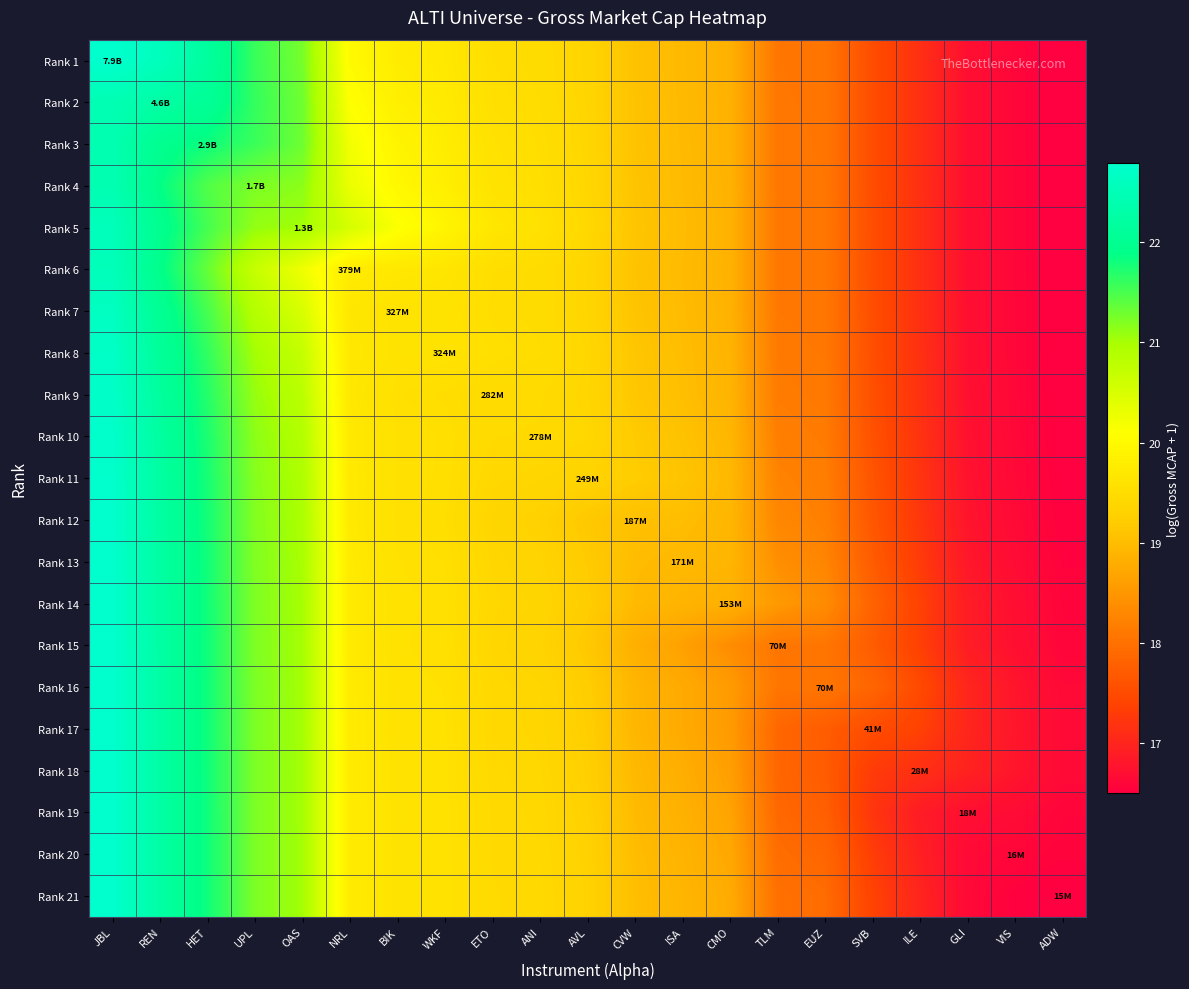

Rank the series at AVL from highest to lowest value.

Rank 5, Rank 10, Rank 8, Rank 4, Rank 9, Rank 3, Rank 7, Rank 6, Rank 2, Rank 1, Rank 11, Rank 21, Rank 20, Rank 19, Rank 18, Rank 17, Rank 16, Rank 14, Rank 13, Rank 15, Rank 12